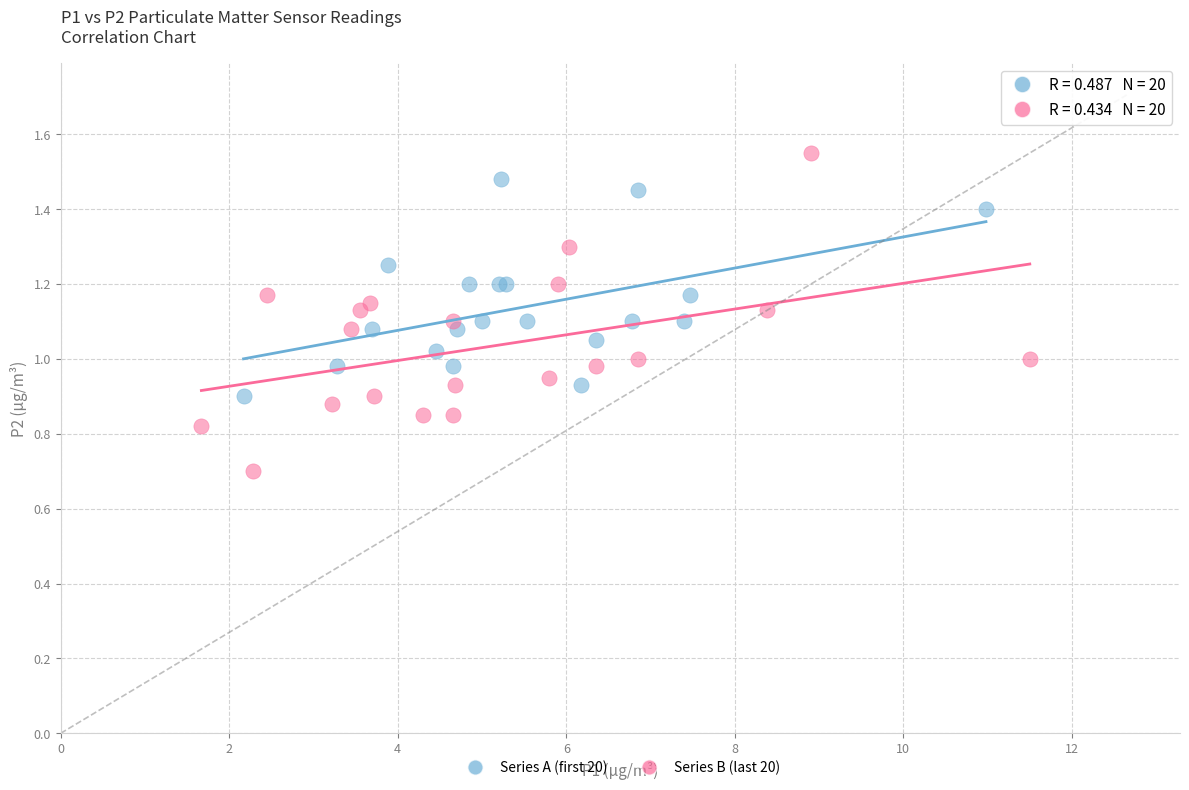

Which series has the largest Y range (max minus min)?

Series B (last 20)